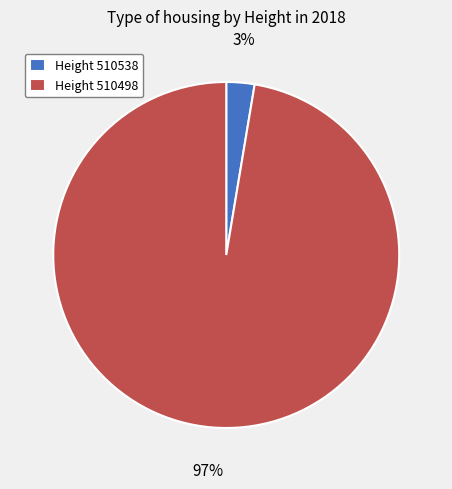

Is the sum of Height 510498 and Height 510538 greater than half?

Yes